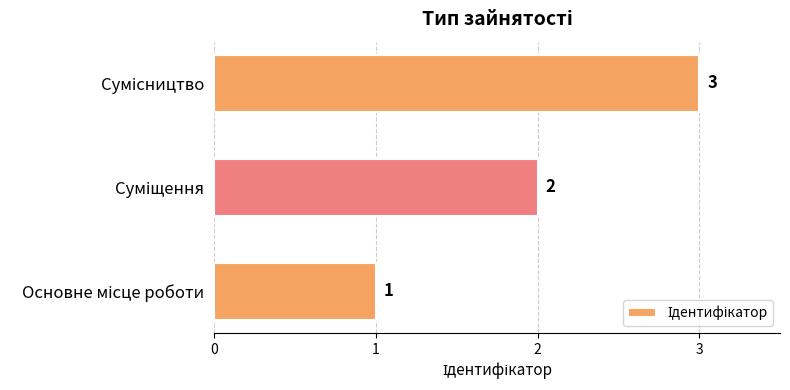

What is the sum of all values?

6